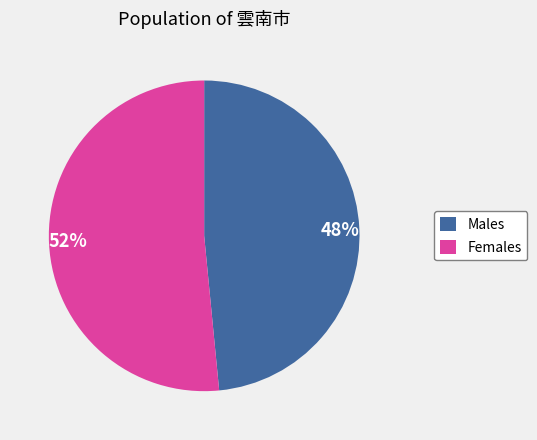

To the nearest percent, what is the average slice percentage?

50%